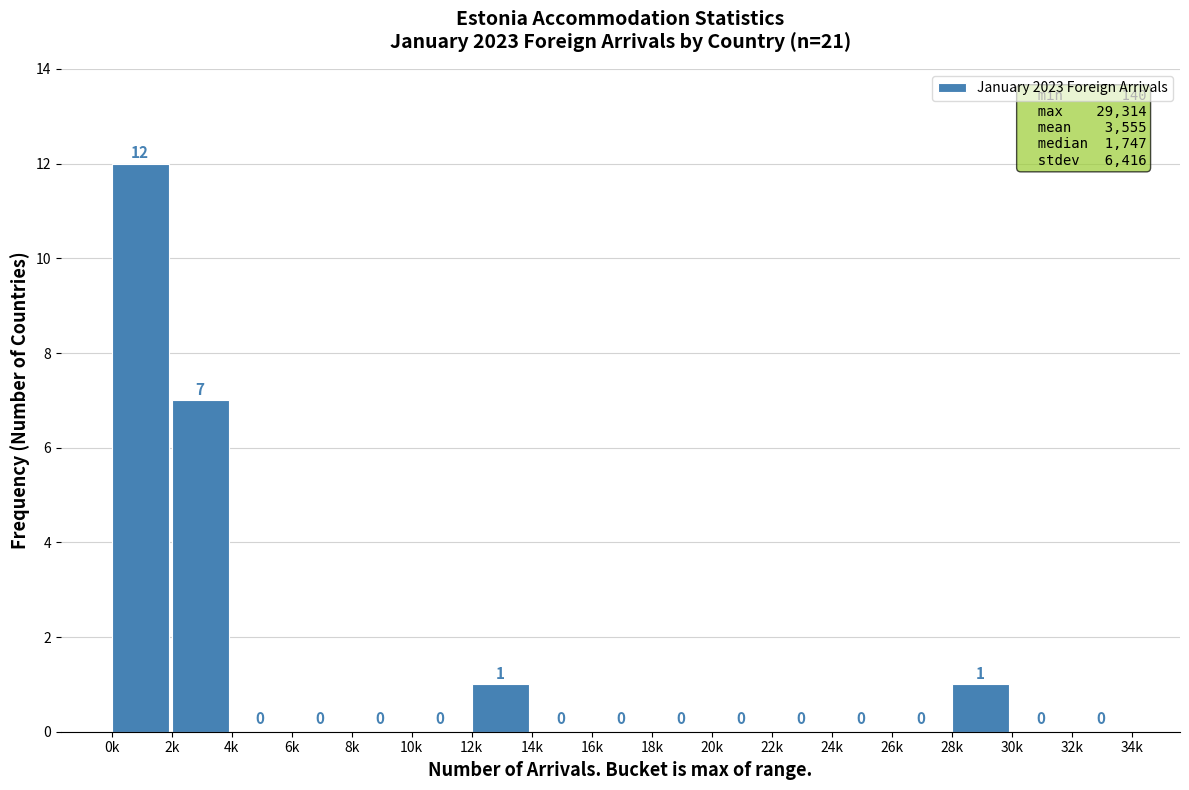

Reading left to right, transcribe all the data shown in this chart.

0k=12	2k=7	4k=0	6k=0	8k=0	10k=0	12k=1	14k=0	16k=0	18k=0	20k=0	22k=0	24k=0	26k=0	28k=1	30k=0	32k=0